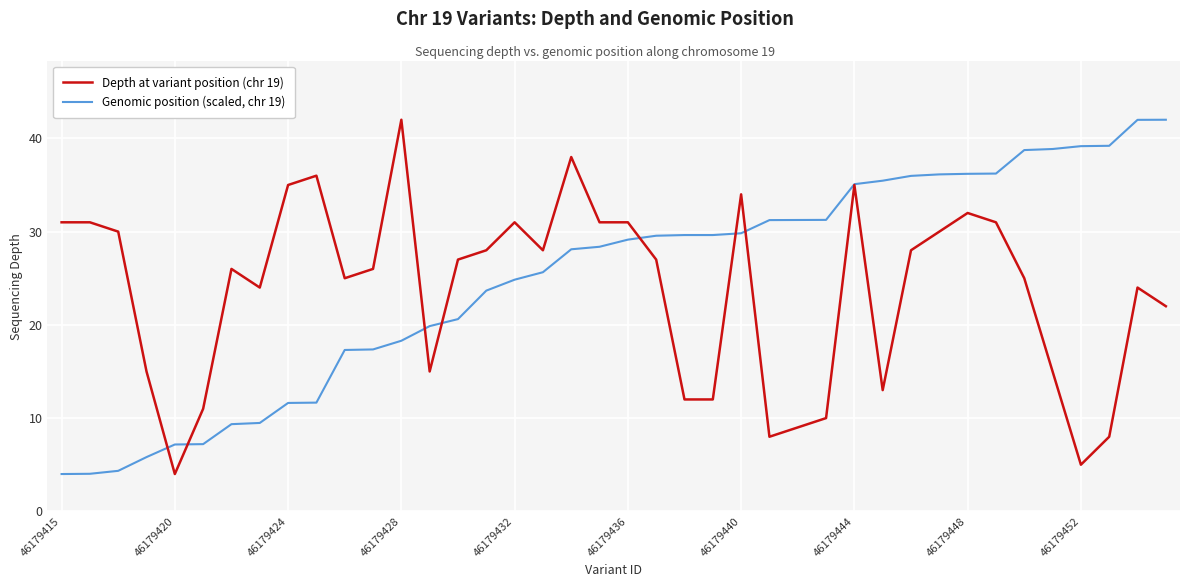

What is the sum of all Genomic position (scaled, chr 19) values?

995.4